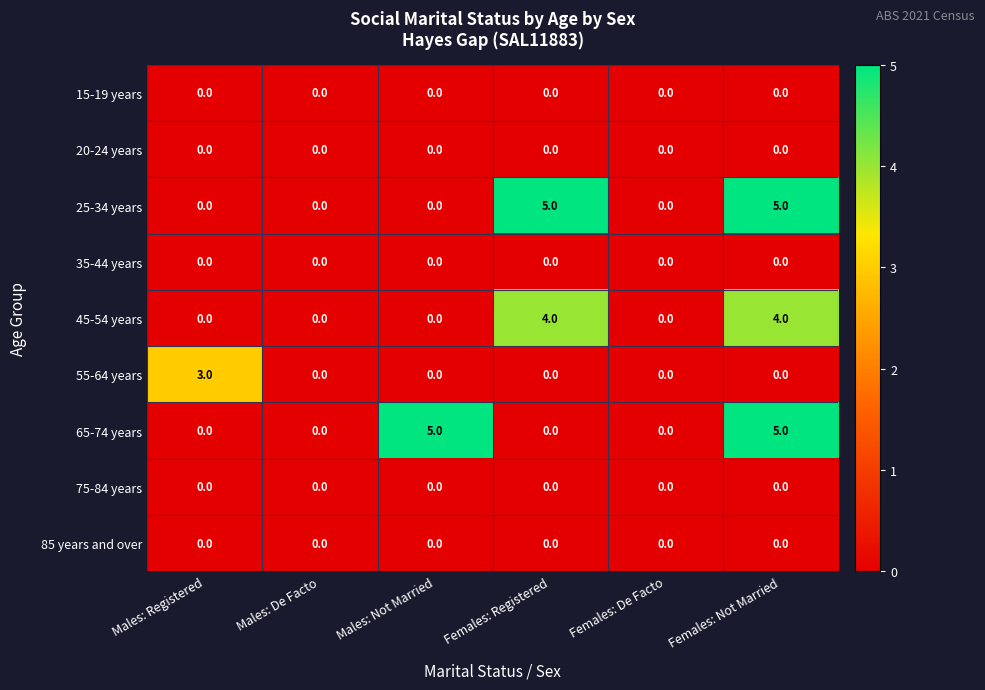

The 45-54 years series shows 0 at Males: Not Married. True or false?

True